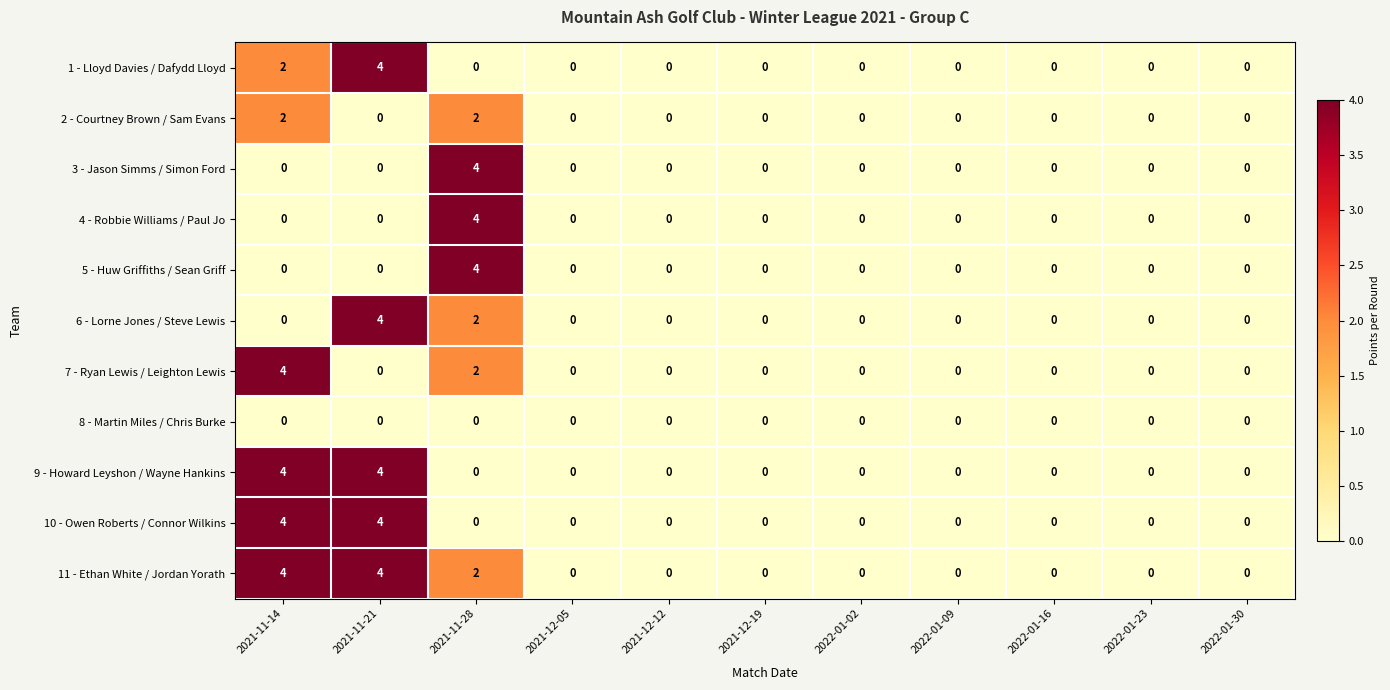

Which series has the largest total across all categories?

11 - Ethan White / Jordan Yorath